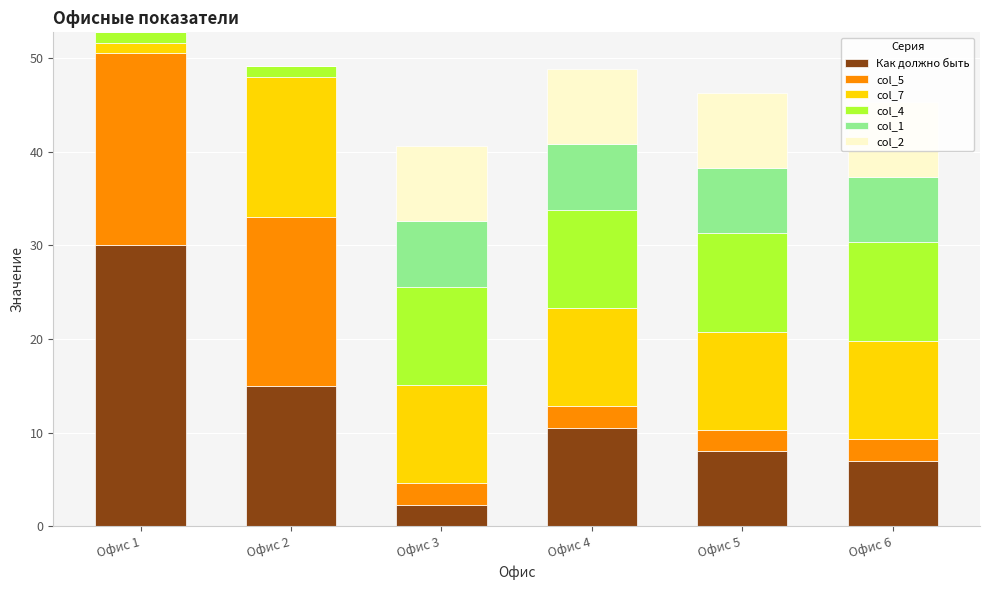

What is the difference between the highest and lowest values at Офис 4?

8.2